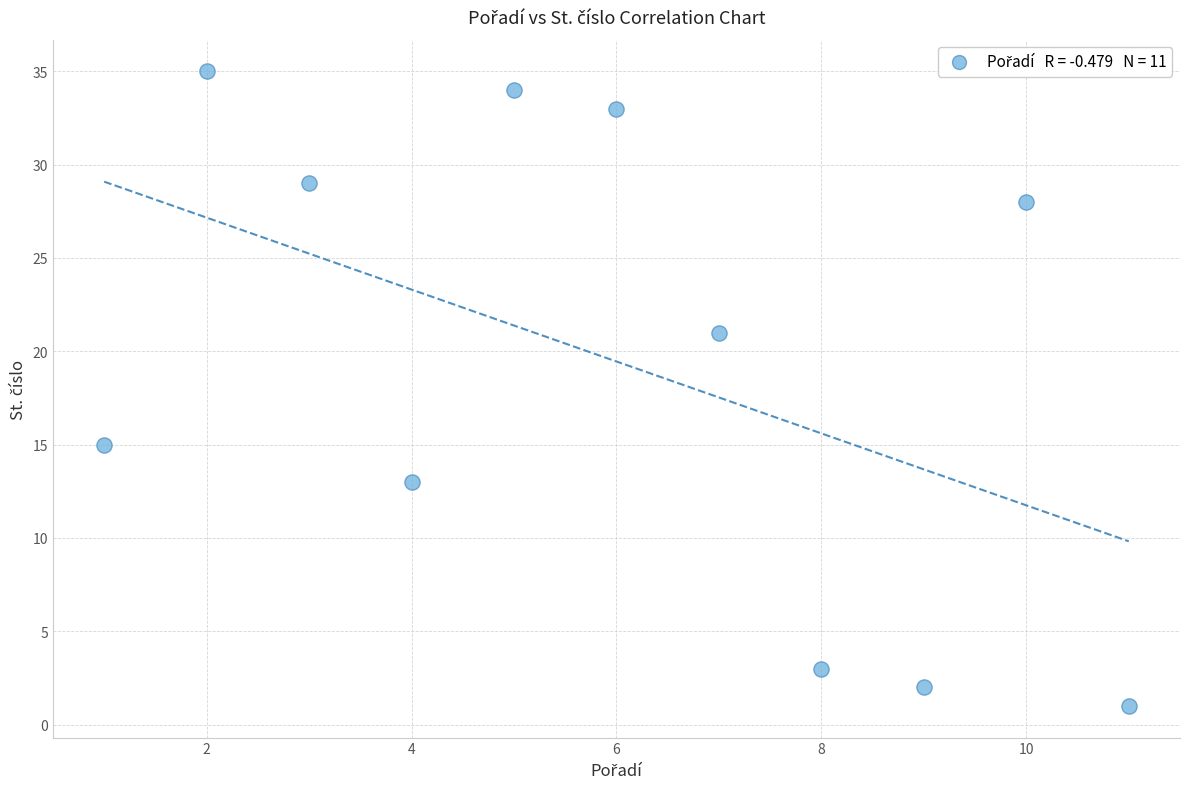

What is the average X value?

6